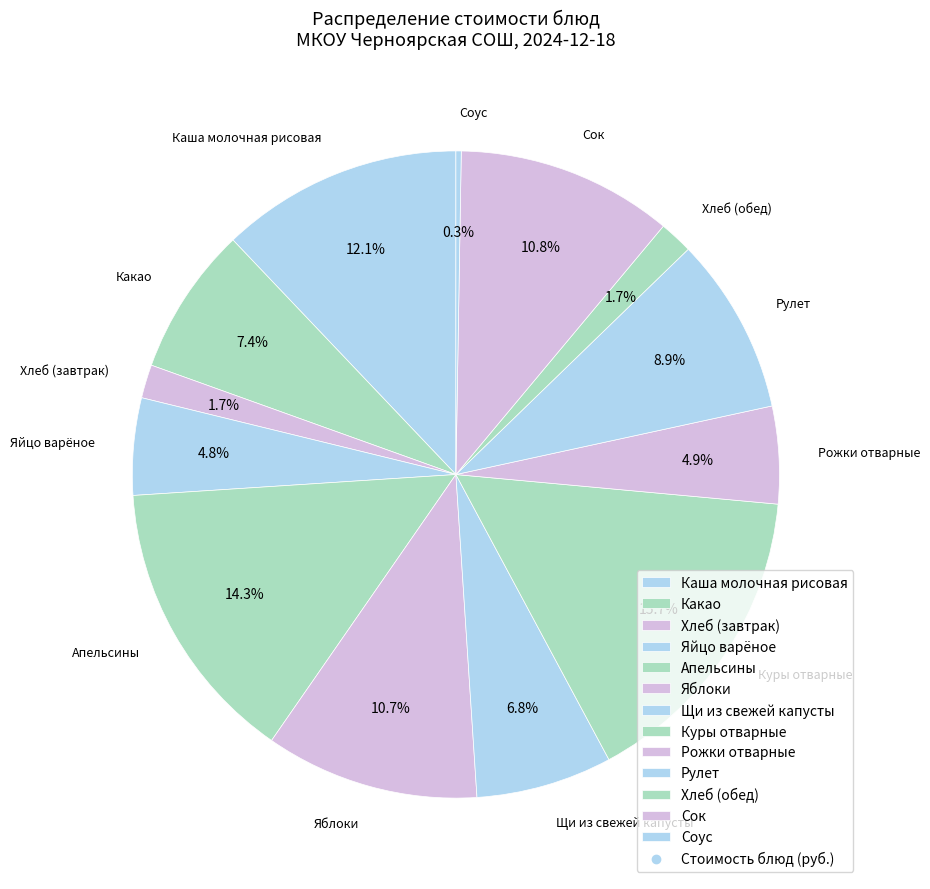

The Щи из свежей капусты slice represents 19% of the pie. True or false?

False